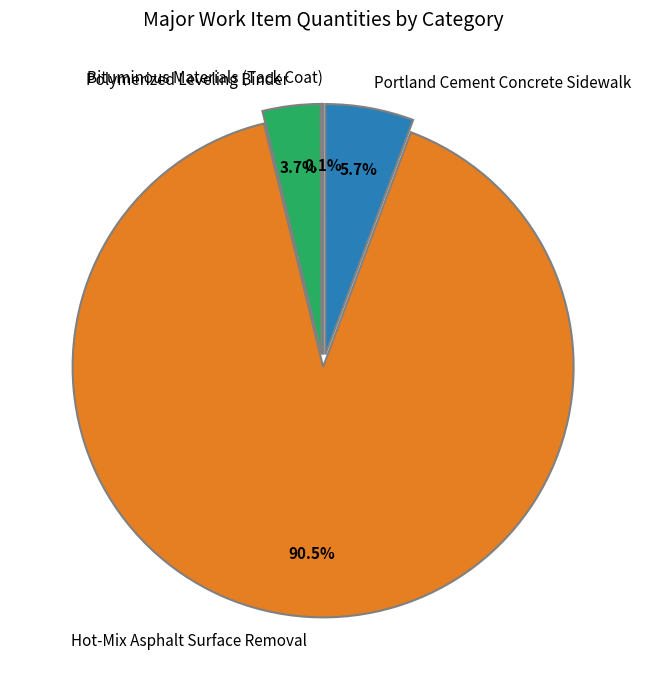

How much of the chart is everything except Hot-Mix Asphalt Surface Removal?

9.5%